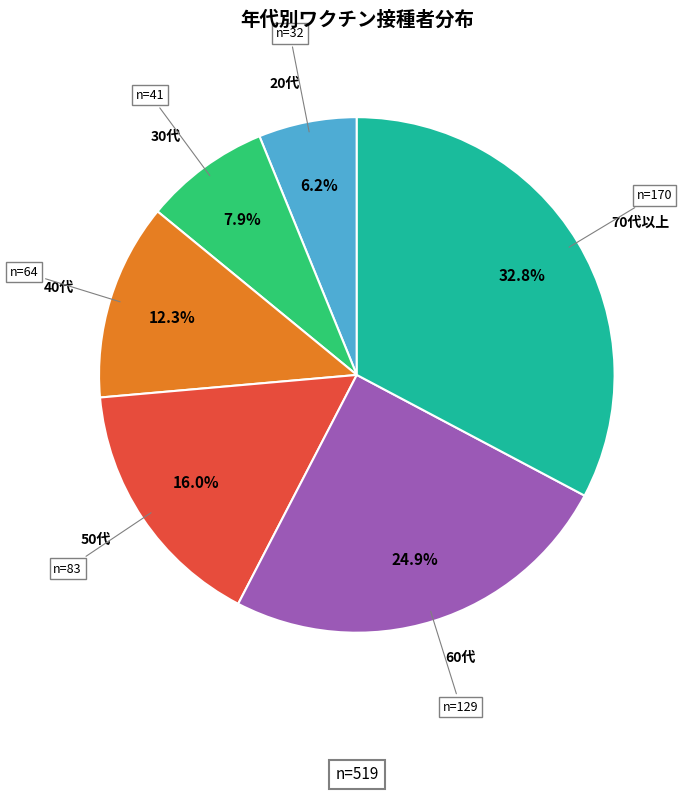

Is there any slice that represents more than half of the pie?

No